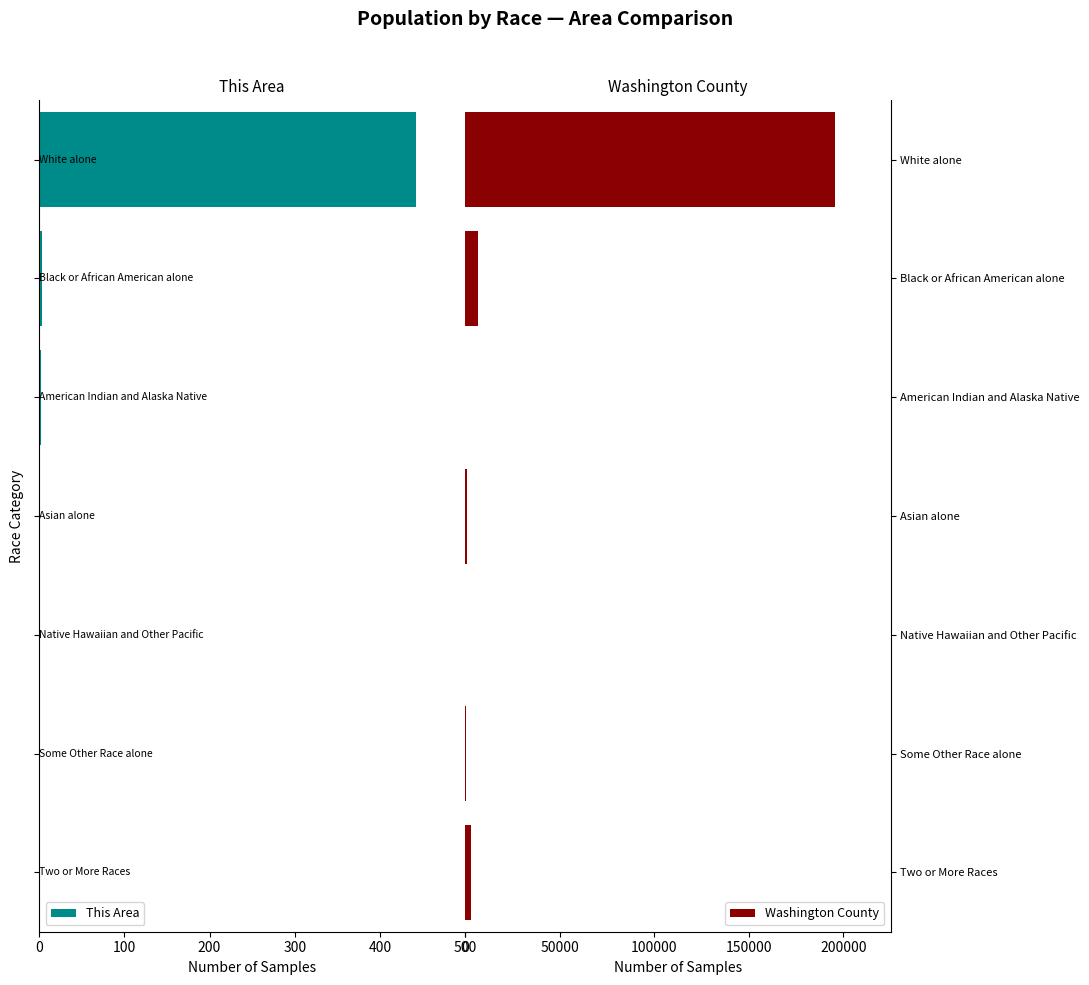

The Washington County series shows 72397 at White alone. True or false?

False